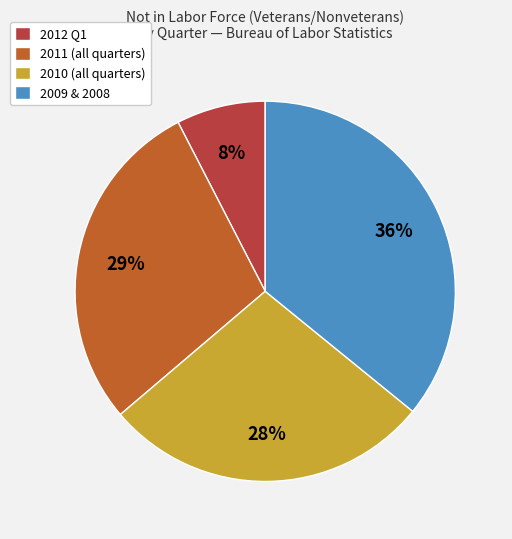

The 2011 (all quarters) slice represents 35% of the pie. True or false?

False